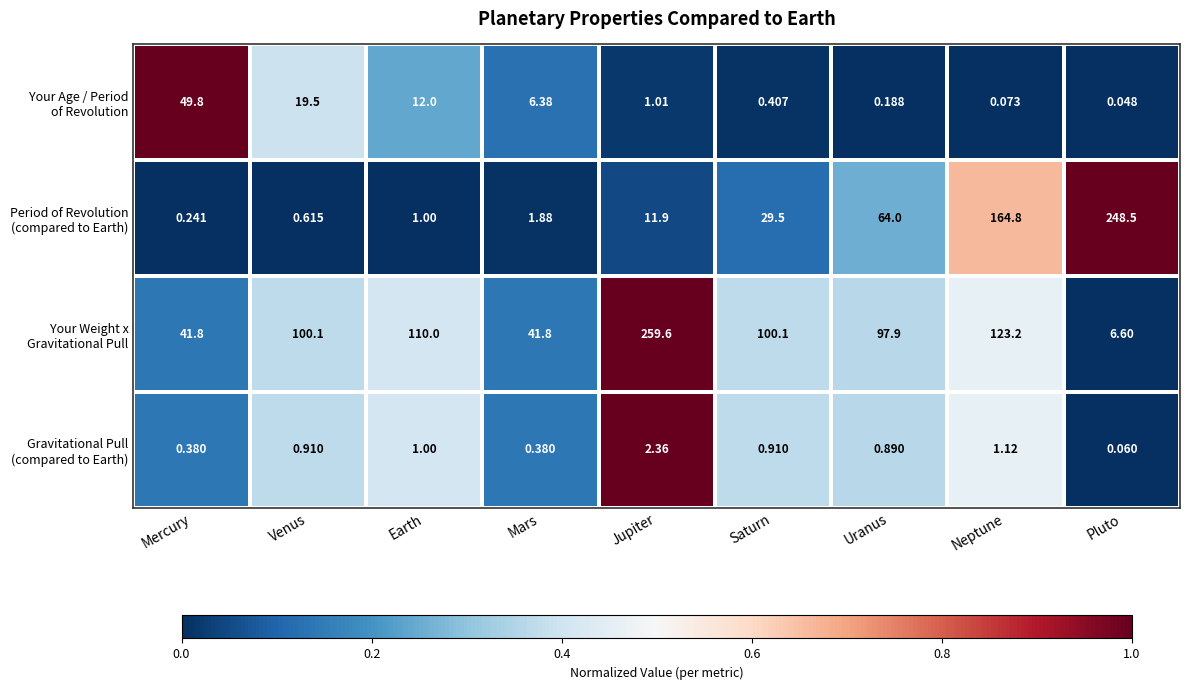

At which category is the sum across all series the highest?

Neptune